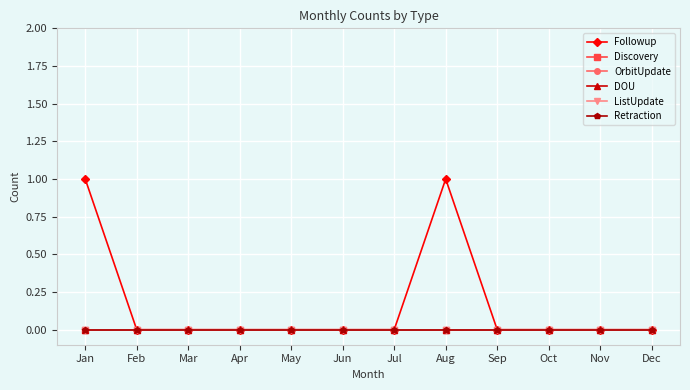

Which has a higher value, Aug or Jan?

Aug